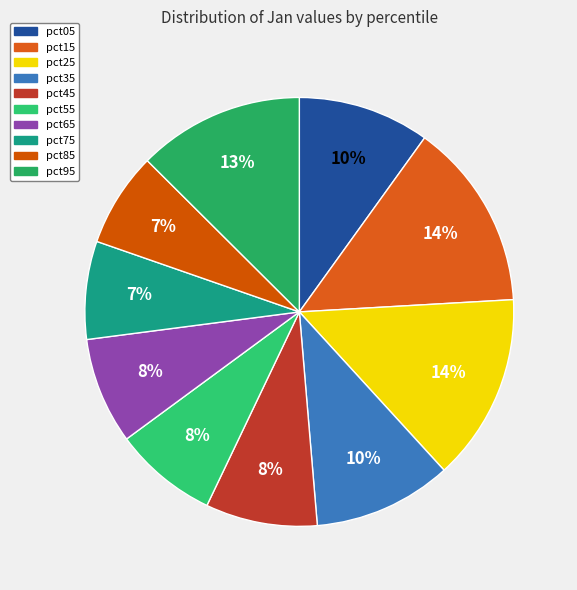

What is the total percentage of pct95 and pct55?

20.4%